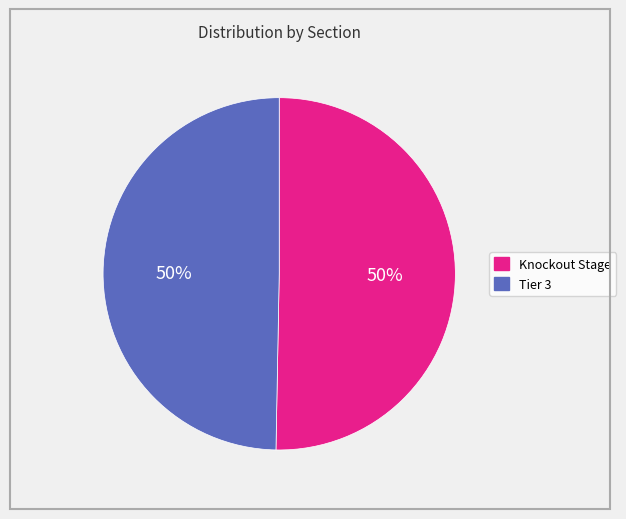

To the nearest percent, what is the average slice percentage?

50%